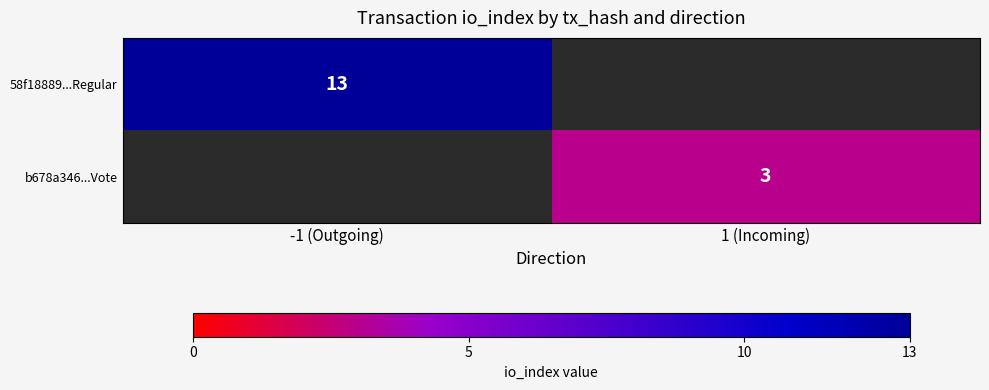

Is it true that b678a346...Vote equals 3 at 1 (Incoming)?

True